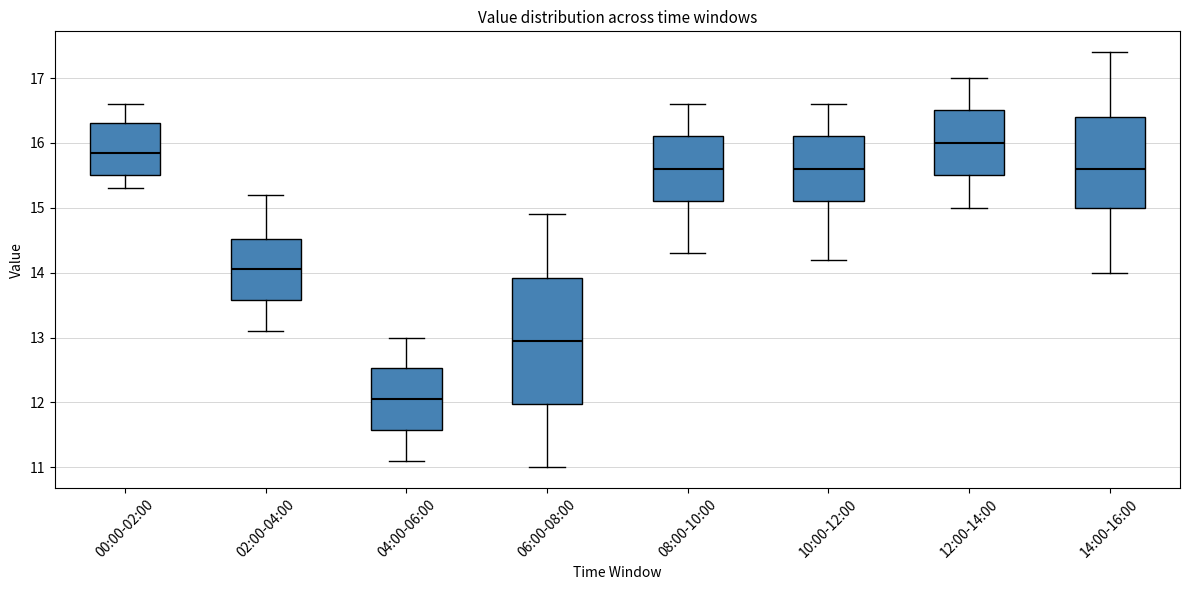

Comparing the boxes themselves (not the whiskers), which one is the tallest?

06:00-08:00